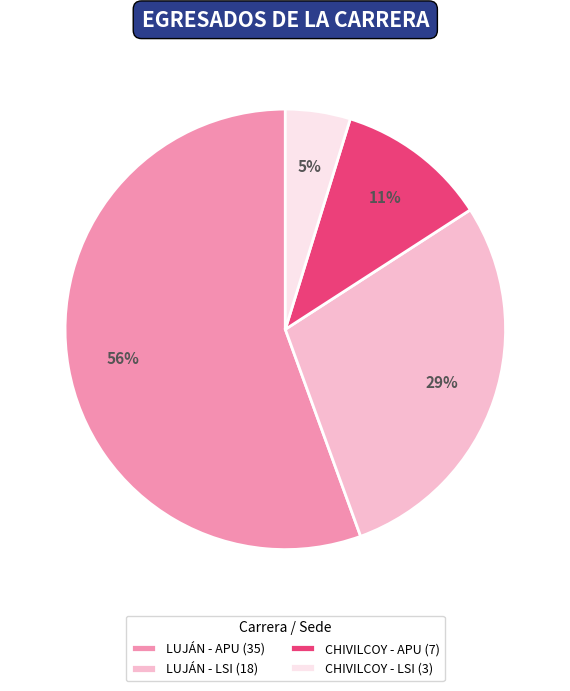

Do CHIVILCOY - LSI (3) and CHIVILCOY - APU (7) together represent more than half of the pie?

No